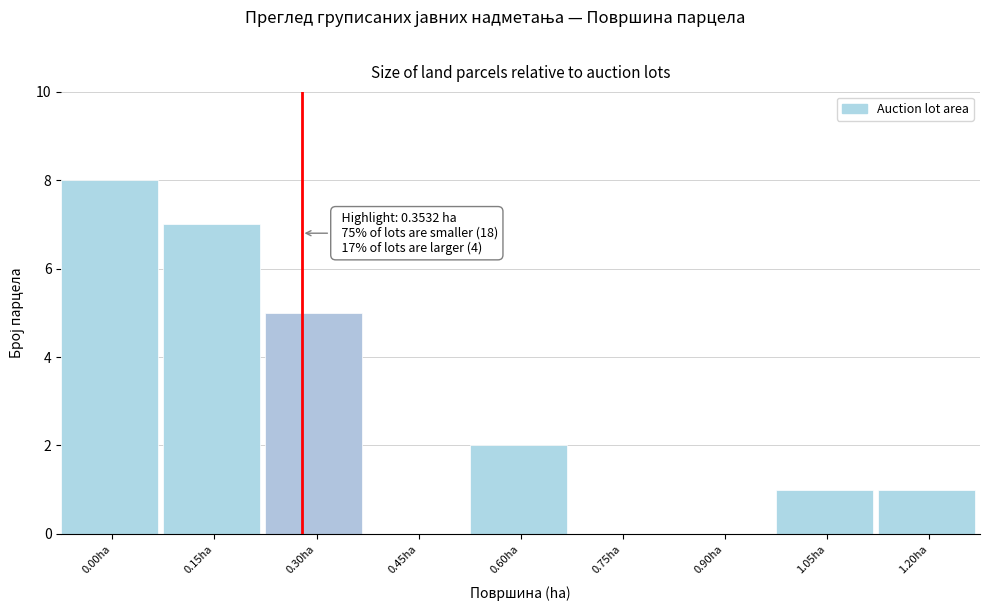

Reading left to right, list all the values displayed in this chart.

0.00ha=8	0.15ha=7	0.30ha=5	0.45ha=0	0.60ha=2	0.75ha=0	0.90ha=0	1.05ha=1	1.20ha=1